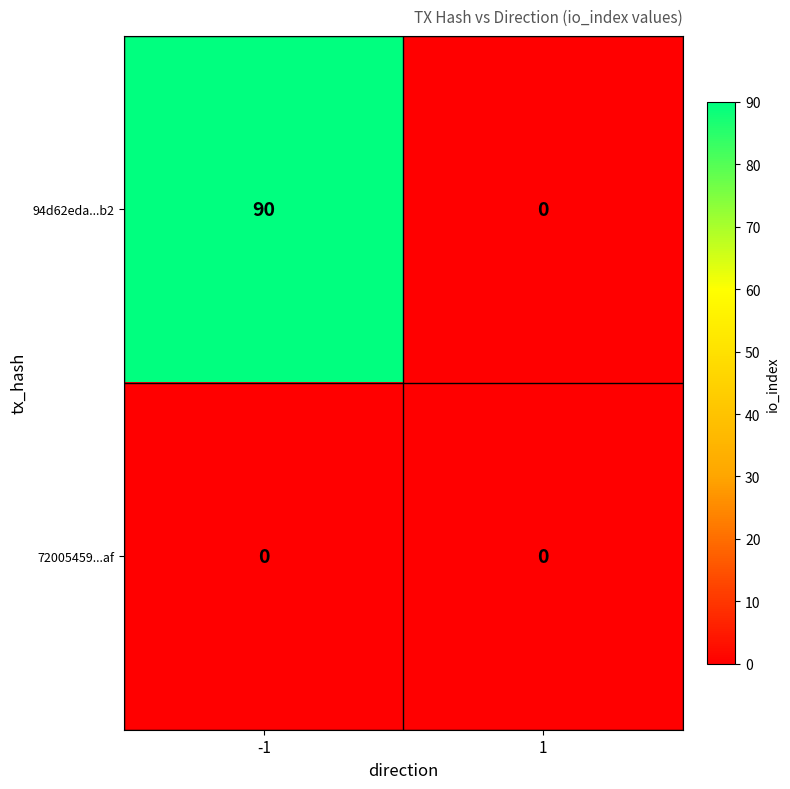

What is the average value of the 94d62eda...b2 series?

45